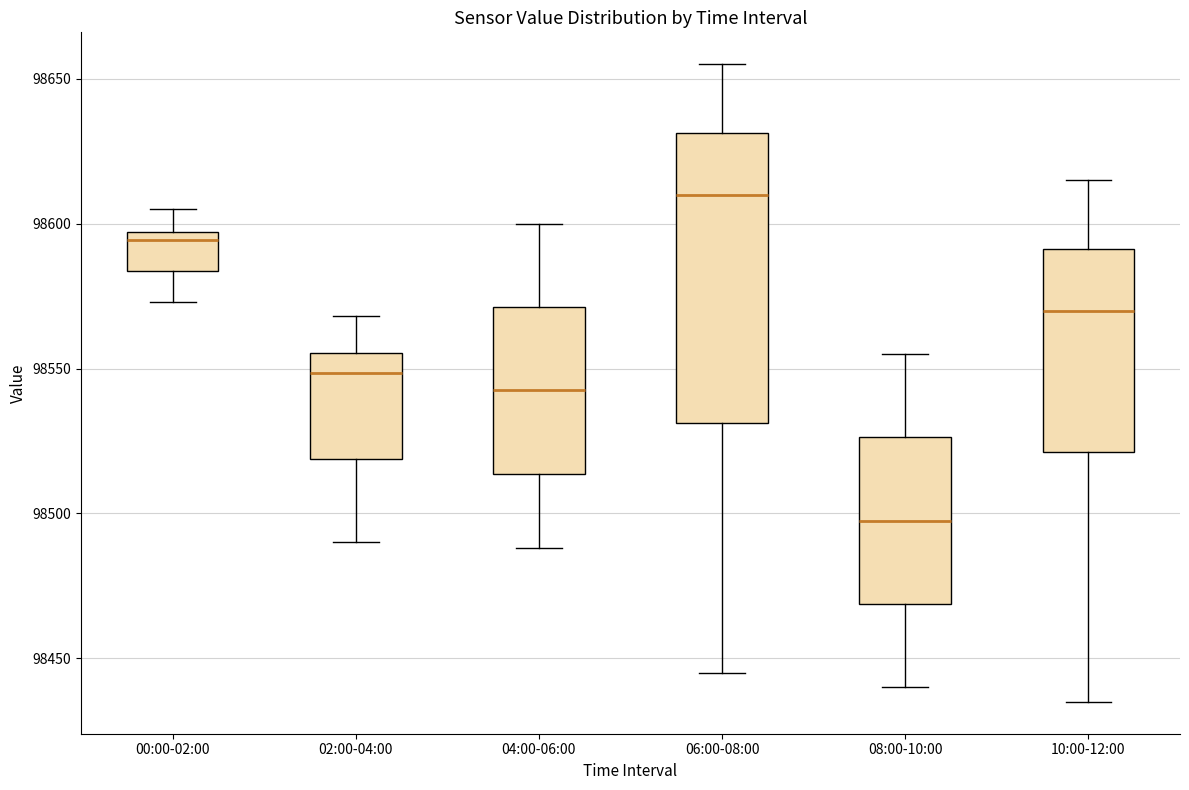

Reading left to right, read every box against the y-axis: the position of its median line, the range the box covers, and the ends of its whiskers. The values are not printed on the chart, so give them approximately, as read against the axis.

00:00-02:00: median 98595 (just below the box's upper edge), box 98585 to 98595, whiskers 98575 to 98605
02:00-04:00: median 98550, box 98520 to 98555, whiskers 98490 to 98570
04:00-06:00: median 98545, box 98515 to 98570, whiskers 98490 to 98600
06:00-08:00: median 98610, box 98530 to 98630, whiskers 98445 to 98655
08:00-10:00: median 98500, box 98470 to 98525, whiskers 98440 to 98555
10:00-12:00: median 98570, box 98520 to 98590, whiskers 98435 to 98615